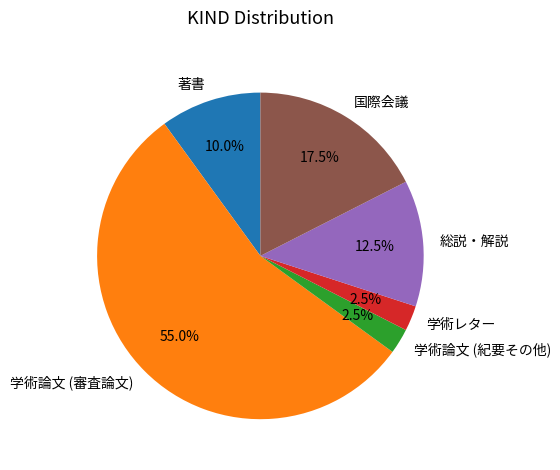

What percentage is the 著書 slice, to the nearest percent?

10%